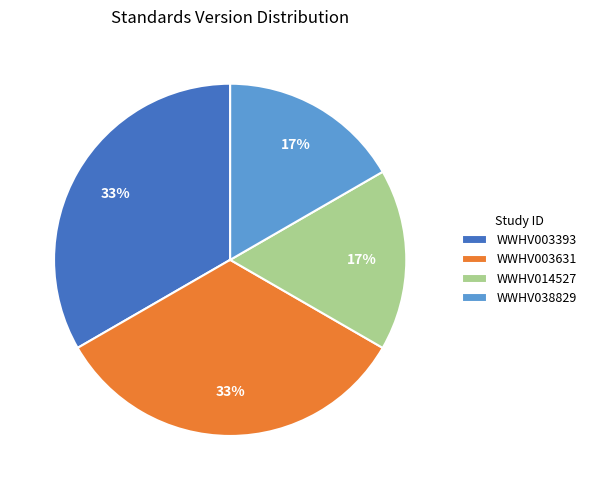

Does WWHV014527 represent more than half of the total?

No